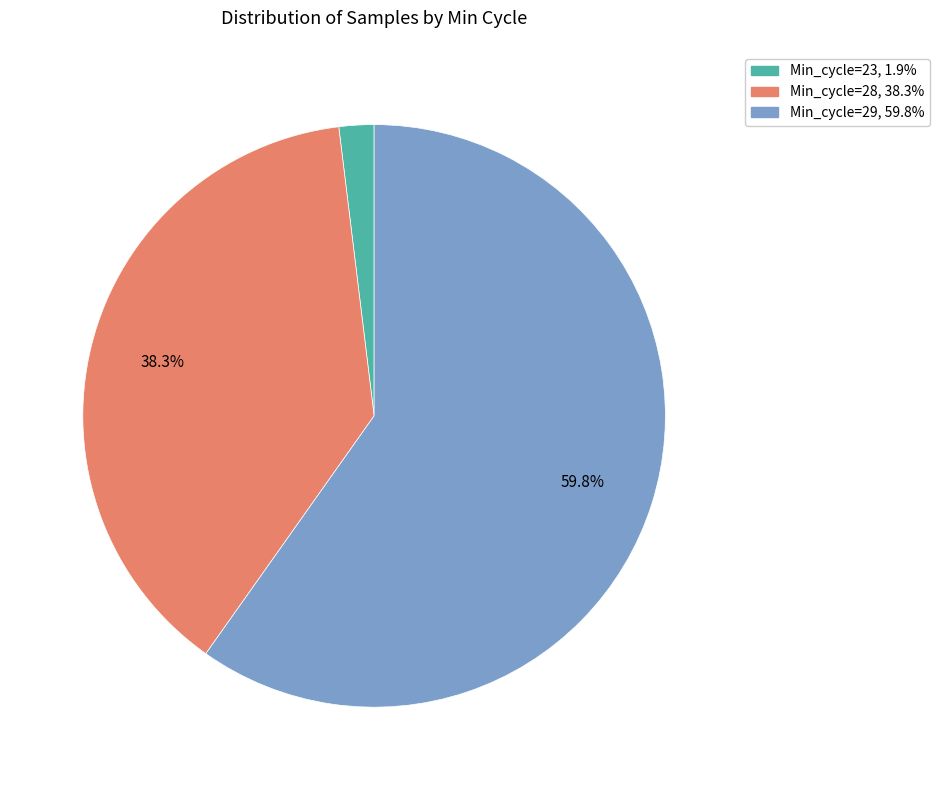

Is there any slice that represents more than half of the pie?

Yes